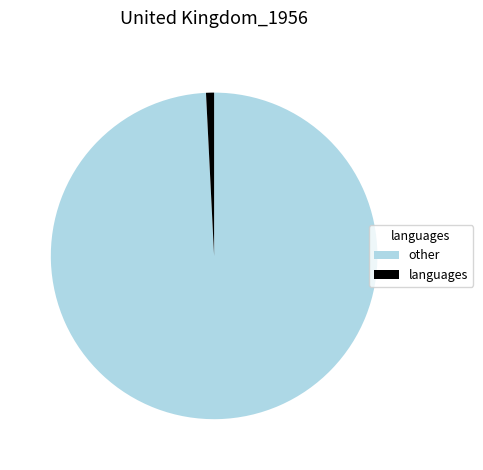

Which has a higher value, languages or other?

other